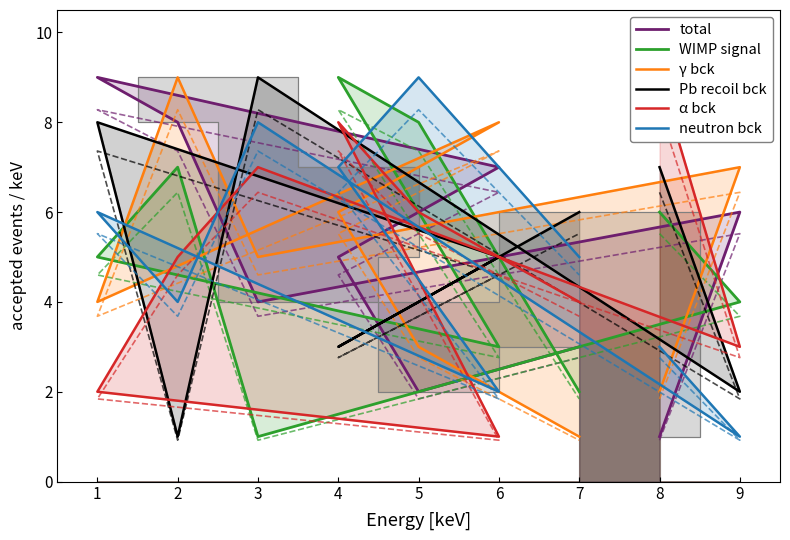

What are all the series names shown in the legend?

total, WIMP signal, γ bck, Pb recoil bck, α bck, neutron bck